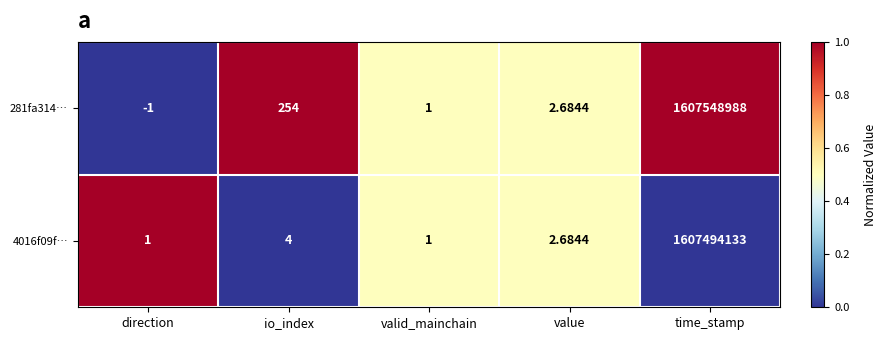

What is the difference between the highest and lowest values at io_index?

250.0